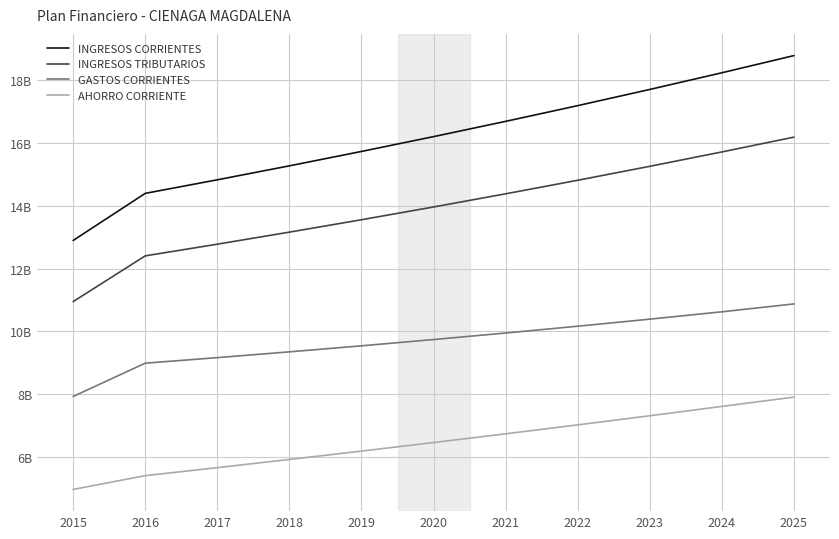

What is the highest value of the AHORRO CORRIENTE series?

7909055940